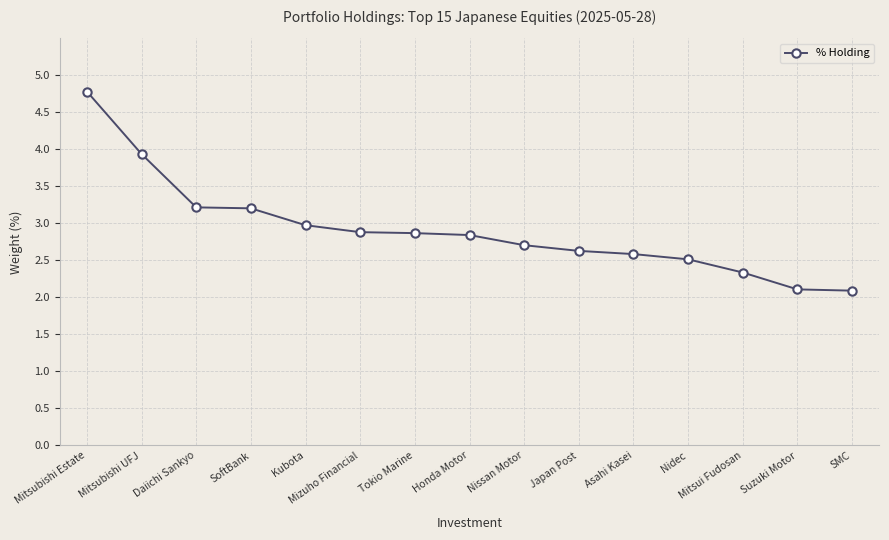

The value at Mizuho Financial is 2.9. True or false?

True